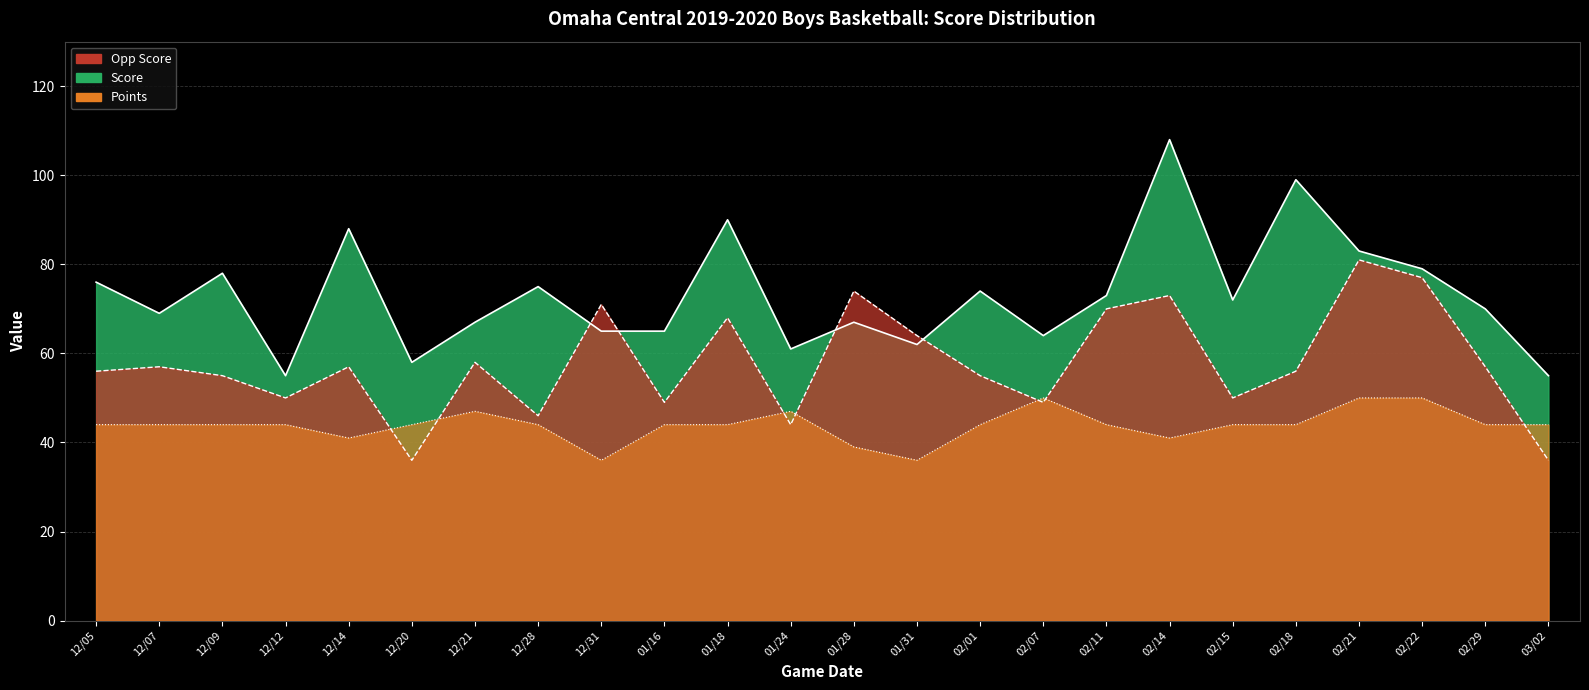

Reading left to right, list all the values displayed in this chart.

Score: 76	69	78	55	88	58	67	75	65	65	90	61	67	62	74	64	73	108	72	99	83	79	70	55
Opp Score: 56	57	55	50	57	36	58	46	71	49	68	44	74	64	55	49	70	73	50	56	81	77	57	36
Points: 44	44	44	44	41	44	47	44	36	44	44	47	39	36	44	50	44	41	44	44	50	50	44	44